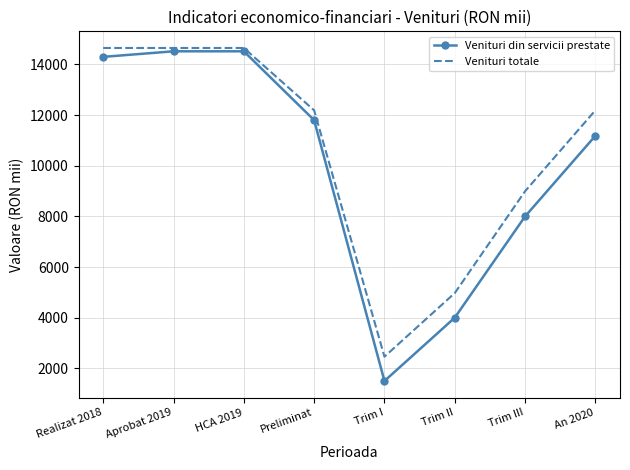

True or false: Venituri din servicii prestate and Venituri totale intersect in this chart.

False